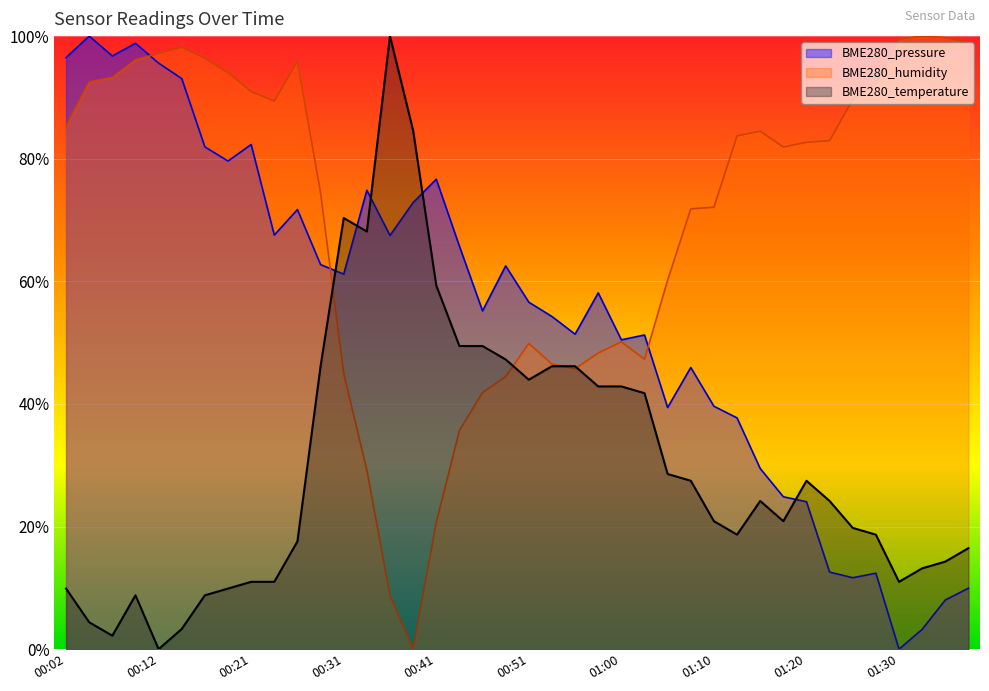

In BME280_humidity, how many points are lower than both neighbors (excluding endpoints)?

5